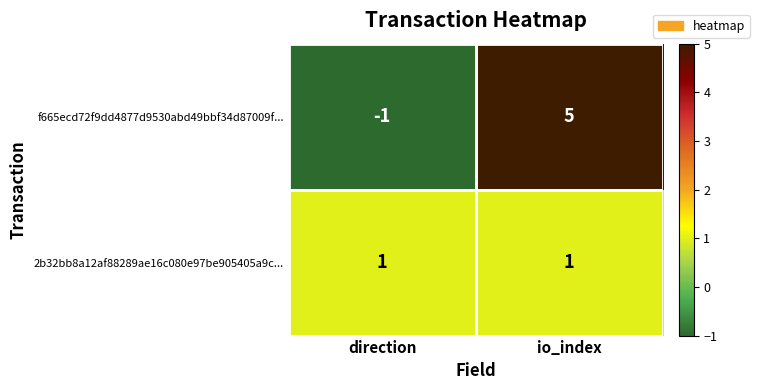

Count the number of data series in this chart.

2